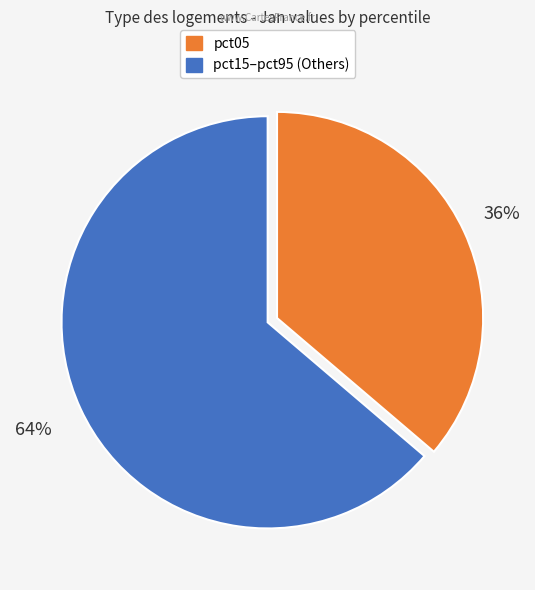

Count the number of slices in the pie.

2